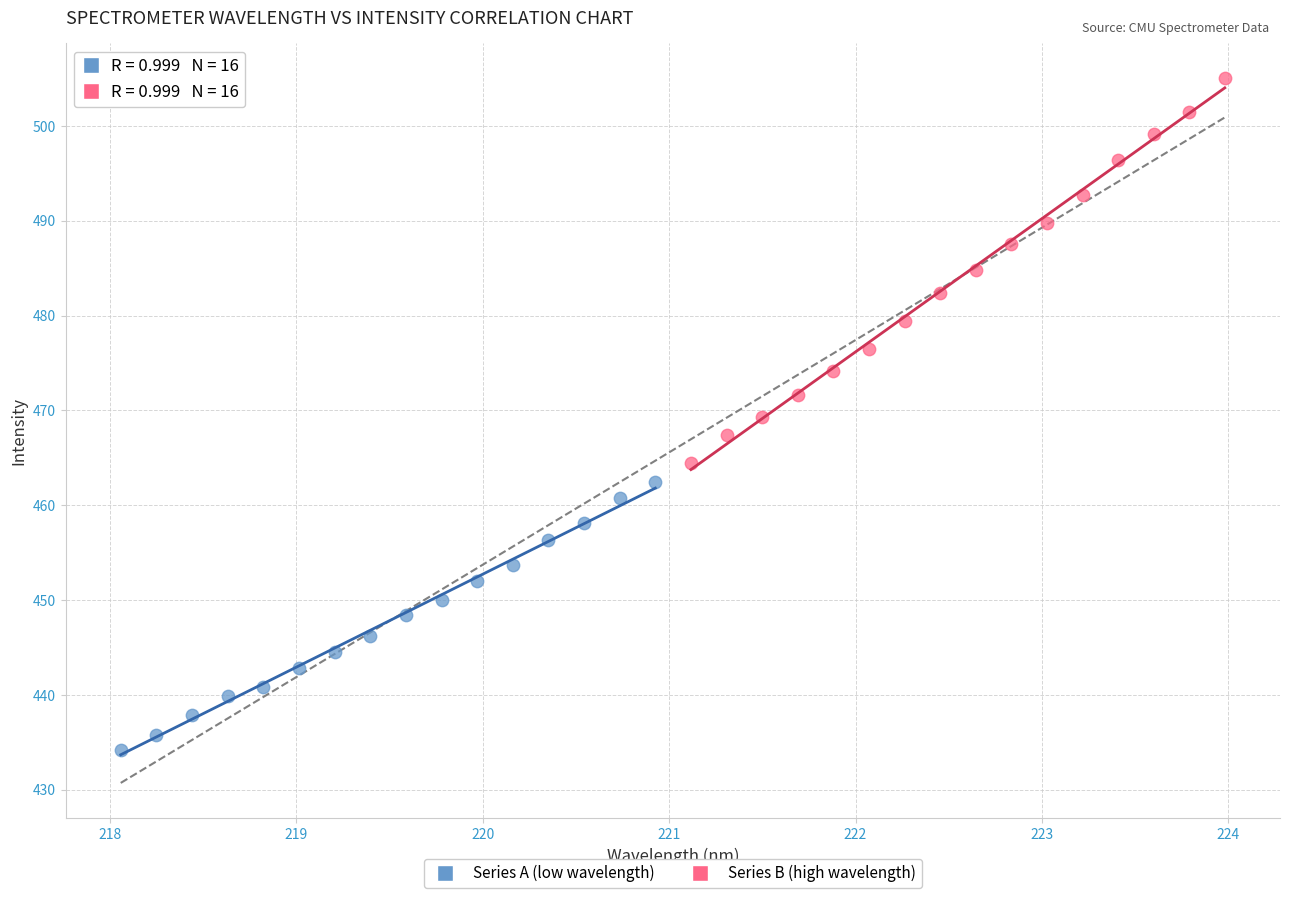

Which series contains the lowest Y value?

Series A (low wavelength)